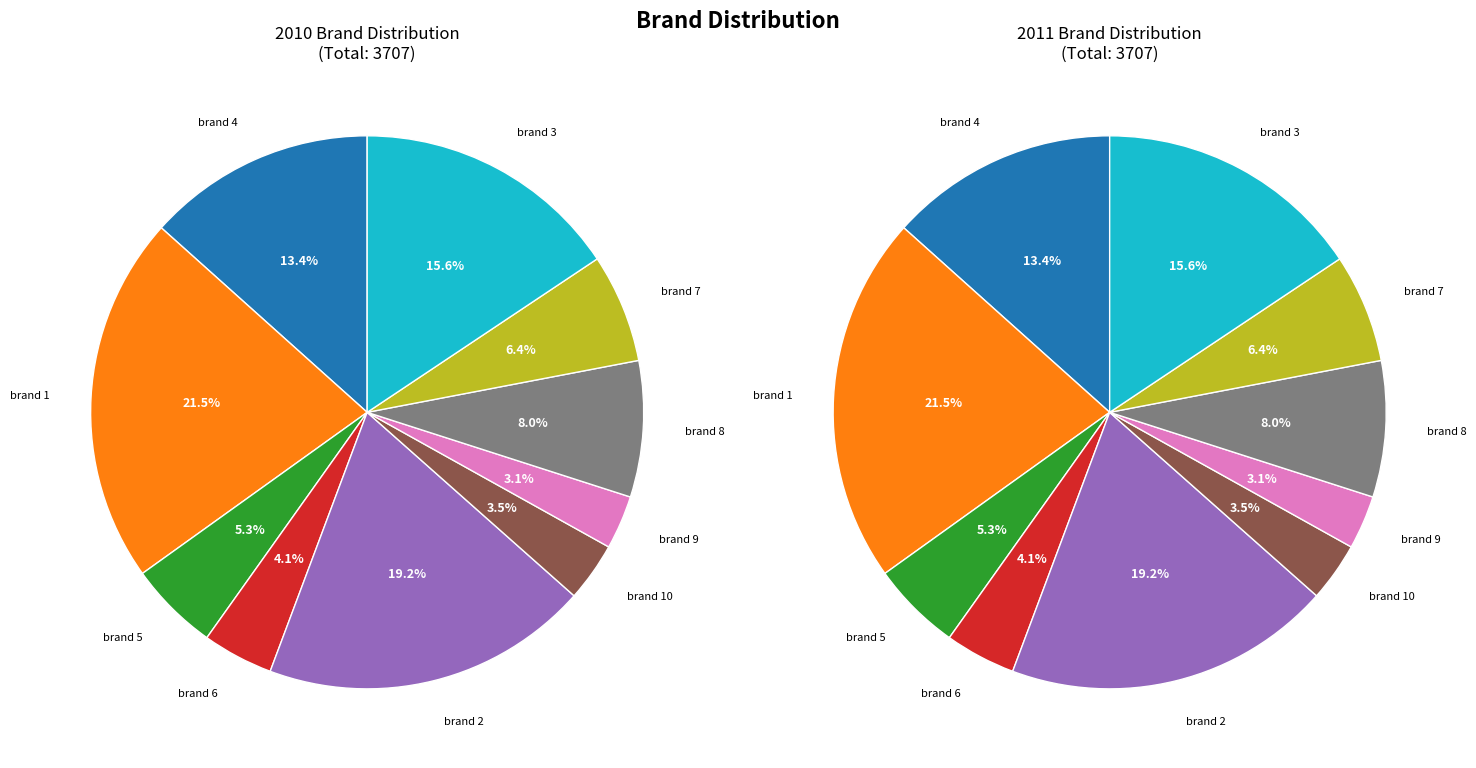

What is the change in value from brand 5 to brand 3?

+384.7